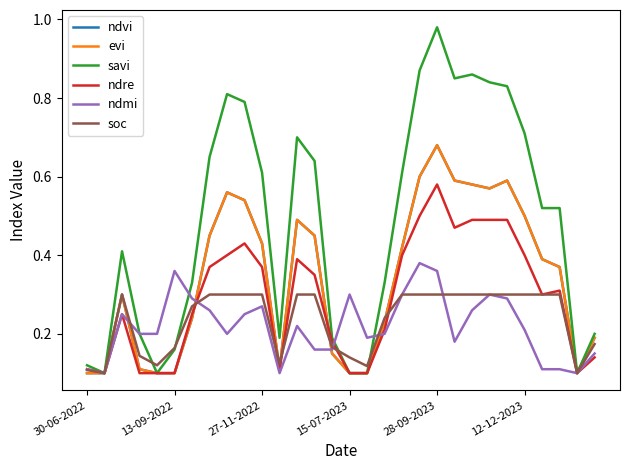

True or false: ndvi and savi cross at least once.

False